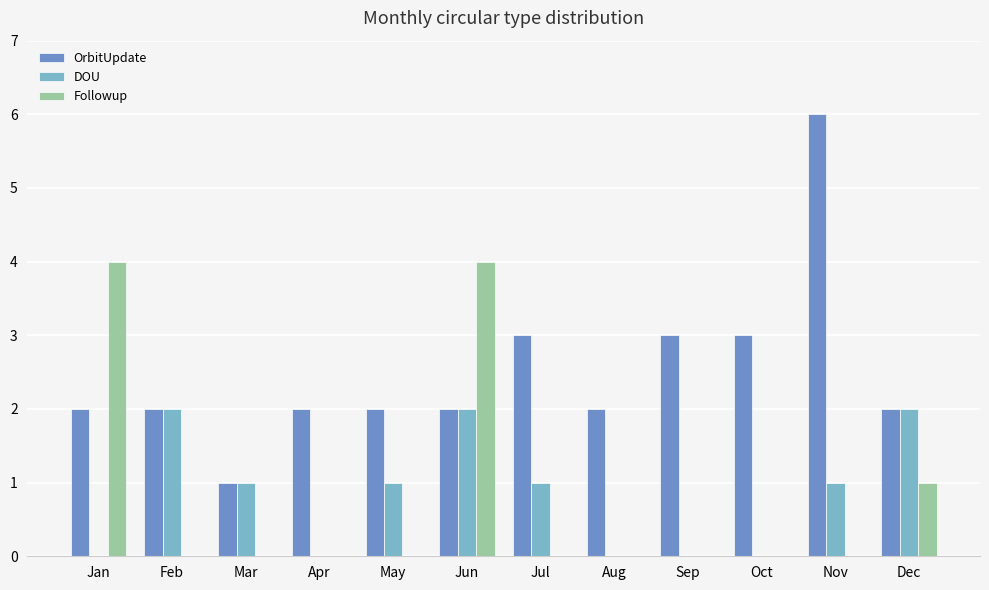

Which series changed the most between Mar and Nov?

OrbitUpdate